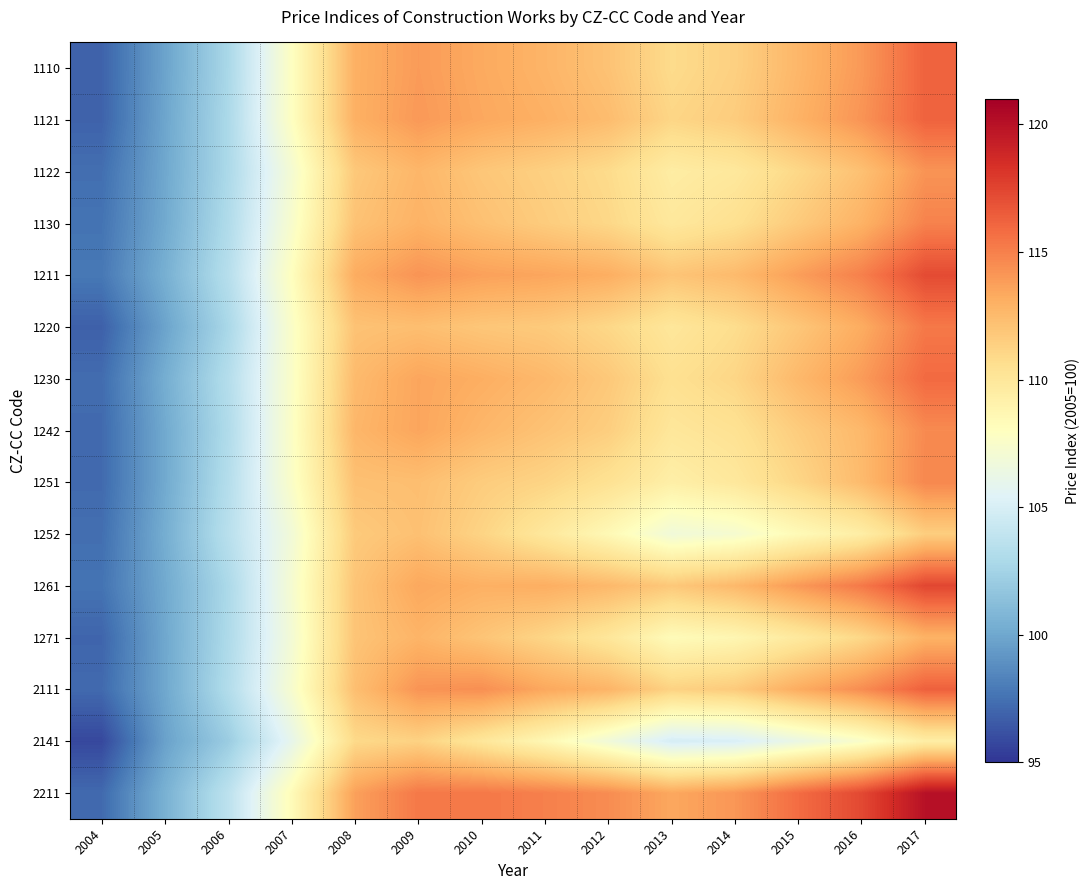

Reading right to left, transcribe all the data shown in this chart.

1110: 2017=116.2	2016=114.0	2015=112.7	2014=111.4	2013=110.8	2012=112.1	2011=112.8	2010=113.3	2009=113.9	2008=113.0	2007=107.9	2006=102.8	2005=99.8	2004=96.9
1121: 2017=116.2	2016=114.2	2015=112.9	2014=111.6	2013=111.1	2012=112.4	2011=113.0	2010=113.4	2009=114.0	2008=113.0	2007=107.9	2006=102.9	2005=99.9	2004=96.9
1122: 2017=114.2	2016=112.2	2015=111.0	2014=109.9	2013=109.5	2012=110.8	2011=111.4	2010=111.9	2009=112.7	2008=111.8	2007=107.1	2006=102.9	2005=100.0	2004=97.4
1130: 2017=114.9	2016=112.9	2015=111.7	2014=110.5	2013=109.9	2012=111.0	2011=111.6	2010=112.2	2009=112.9	2008=112.1	2007=107.4	2006=103.1	2005=100.1	2004=97.6
1211: 2017=117.2	2016=115.0	2015=113.8	2014=112.5	2013=112.0	2012=113.1	2011=113.5	2010=113.7	2009=114.2	2008=113.2	2007=108.0	2006=103.4	2005=100.4	2004=97.8
1220: 2017=115.3	2016=113.2	2015=111.9	2014=110.7	2013=110.0	2012=111.0	2011=111.7	2010=111.9	2009=112.3	2008=112.1	2007=107.6	2006=102.8	2005=99.8	2004=96.8
1230: 2017=115.9	2016=113.9	2015=112.6	2014=111.1	2013=110.5	2012=111.8	2011=112.6	2010=113.1	2009=113.5	2008=112.5	2007=107.6	2006=103.3	2005=100.3	2004=97.3
1242: 2017=114.6	2016=112.6	2015=111.6	2014=110.4	2013=110.0	2012=111.5	2011=112.1	2010=112.7	2009=113.5	2008=112.7	2007=107.7	2006=103.1	2005=100.1	2004=97.2
1251: 2017=114.7	2016=112.5	2015=111.1	2014=109.9	2013=109.3	2012=110.4	2011=111.2	2010=111.6	2009=112.3	2008=112.2	2007=107.6	2006=103.3	2005=100.1	2004=97.2
1252: 2017=111.5	2016=109.4	2015=108.4	2014=107.2	2013=106.8	2012=108.5	2011=109.9	2010=111.2	2009=112.2	2008=111.7	2007=106.9	2006=103.5	2005=100.3	2004=97.4
1261: 2017=117.4	2016=115.3	2015=114.0	2014=112.6	2013=111.8	2012=112.6	2011=113.1	2010=113.0	2009=113.4	2008=112.0	2007=107.2	2006=102.9	2005=100.1	2004=97.6
1271: 2017=112.9	2016=111.0	2015=109.8	2014=108.7	2013=108.3	2012=110.0	2011=111.1	2010=112.0	2009=112.8	2008=112.0	2007=107.0	2006=103.0	2005=100.0	2004=97.0
2111: 2017=116.3	2016=114.5	2015=113.2	2014=111.7	2013=111.3	2012=112.8	2011=113.4	2010=114.4	2009=114.2	2008=112.3	2007=107.3	2006=103.2	2005=100.0	2004=97.2
2141: 2017=109.4	2016=107.5	2015=106.3	2014=105.1	2013=104.9	2012=106.8	2011=108.6	2010=110.0	2009=111.3	2008=110.9	2007=106.0	2006=102.1	2005=99.7	2004=95.8
2211: 2017=120.0	2016=117.3	2015=115.8	2014=114.1	2013=113.4	2012=114.5	2011=115.0	2010=115.3	2009=115.3	2008=113.7	2007=108.3	2006=103.7	2005=100.5	2004=97.2